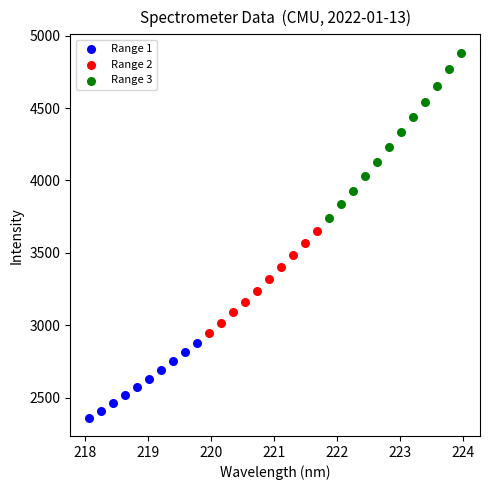

Which series reaches the maximum Y coordinate?

Range 3